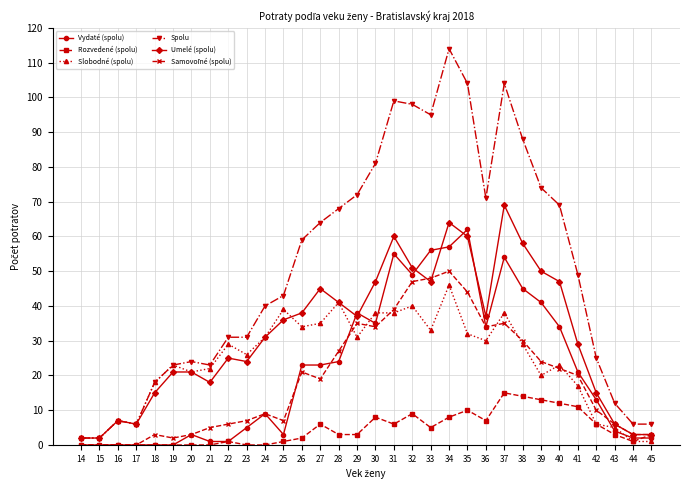

What is the value of the Vydaté (spolu) point at the 27th from the left?

34